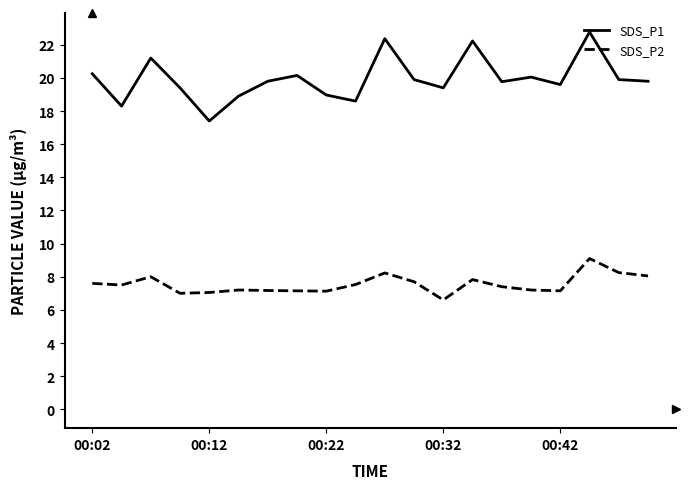

What is the maximum value shown in the chart?

22.8